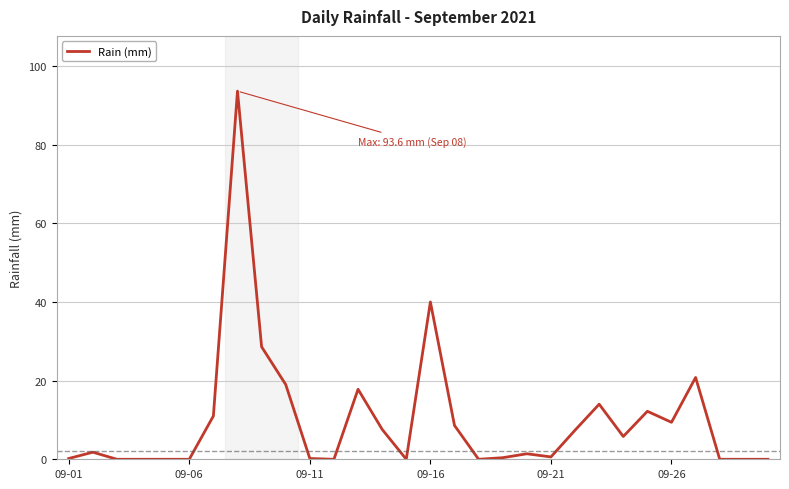

What is the greatest value displayed?

93.6